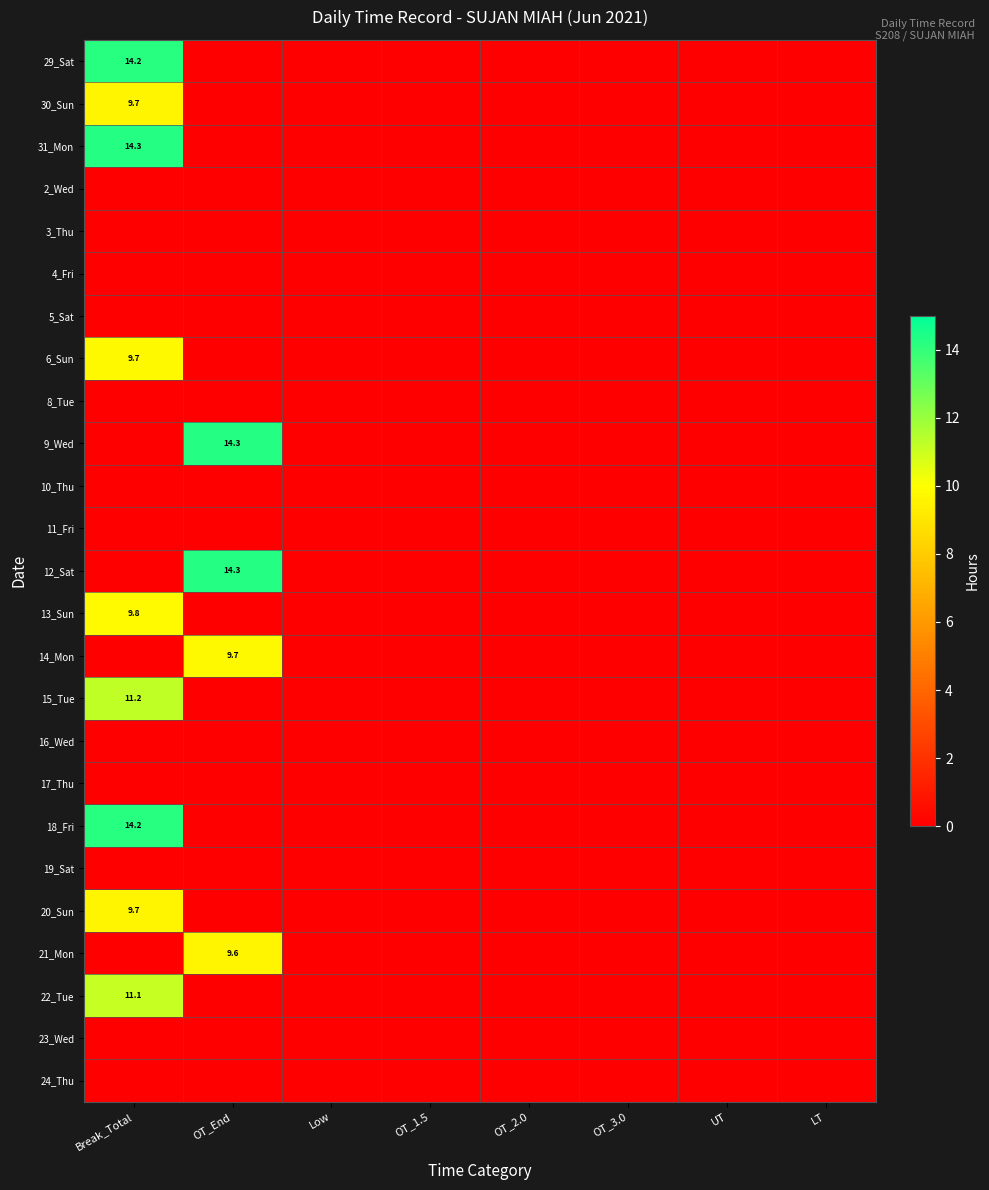

What is the sum of all 13_Sun values?

9.8